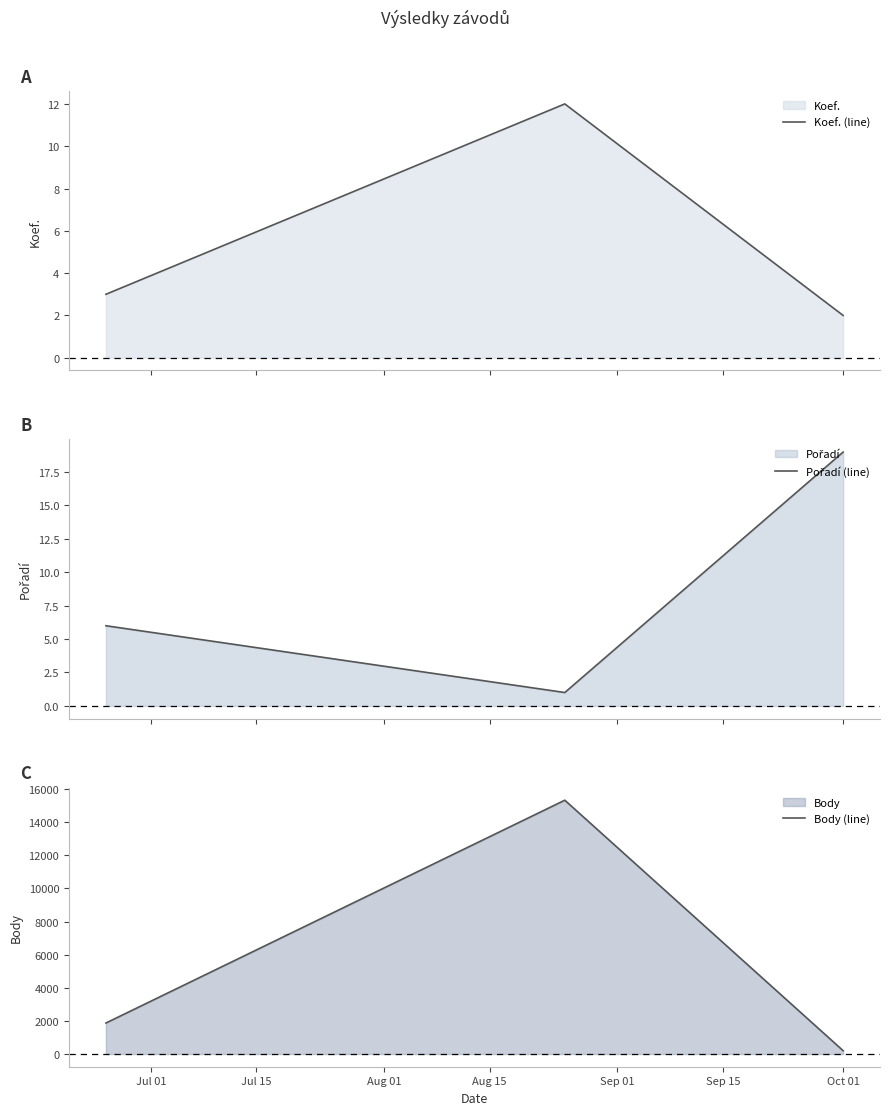

True or false: Koef. (line) has a value of 1 at Jul 01.

False